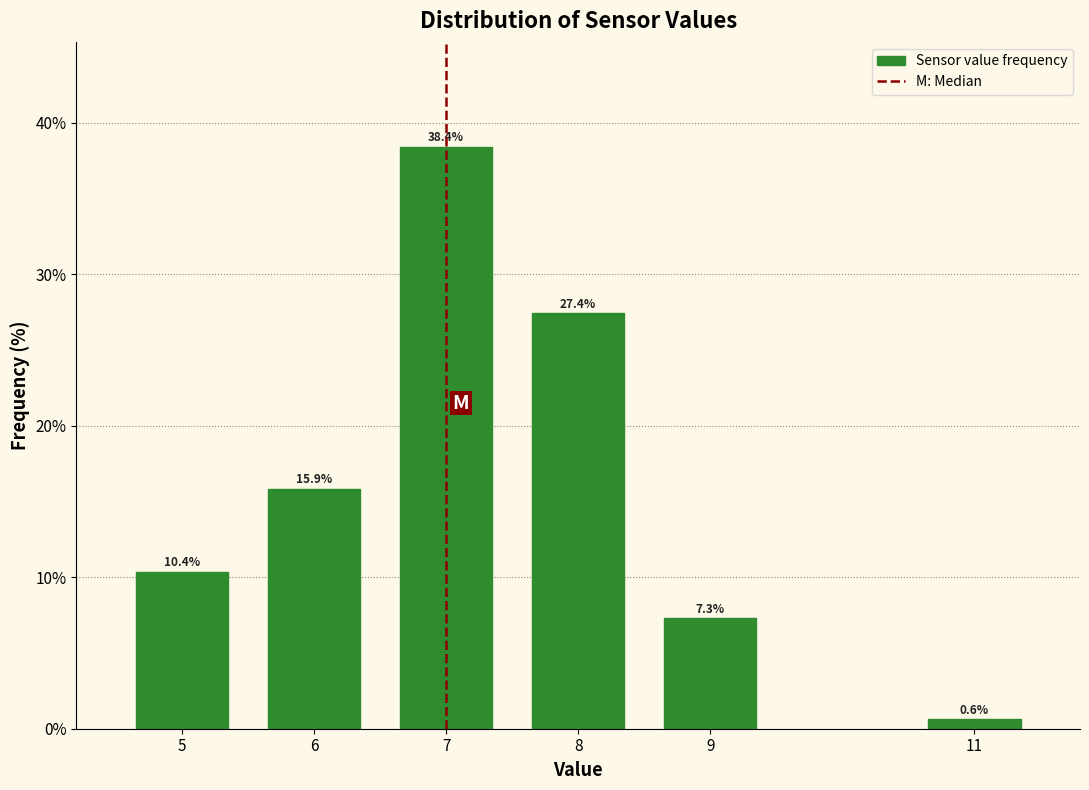

Reading left to right, what are all the values shown in this chart?

10.4	15.9	38.4	27.4	7.3	0.6